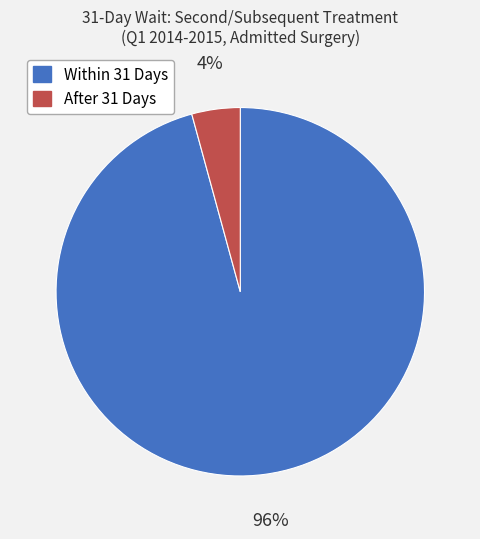

What percentage is the After 31 Days slice, to the nearest percent?

4%